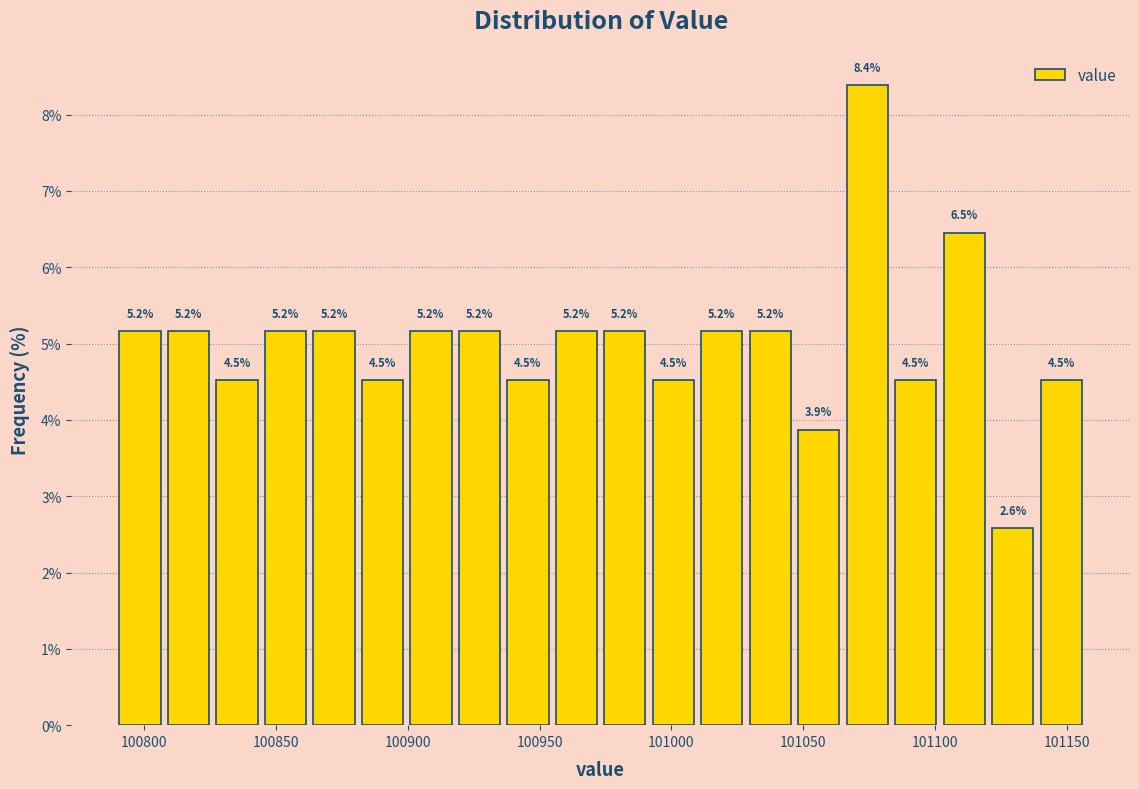

Read against the x-axis, roughly where is the centre of the tallest bar?

101075